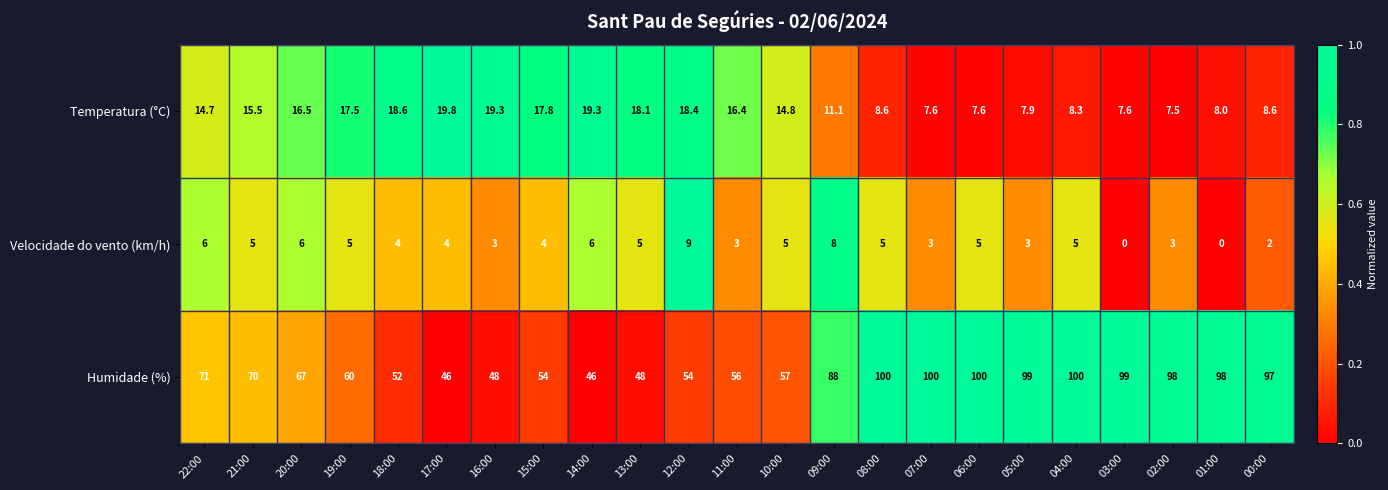

The Humidade (%) series shows 58.5 at 08:00. True or false?

False